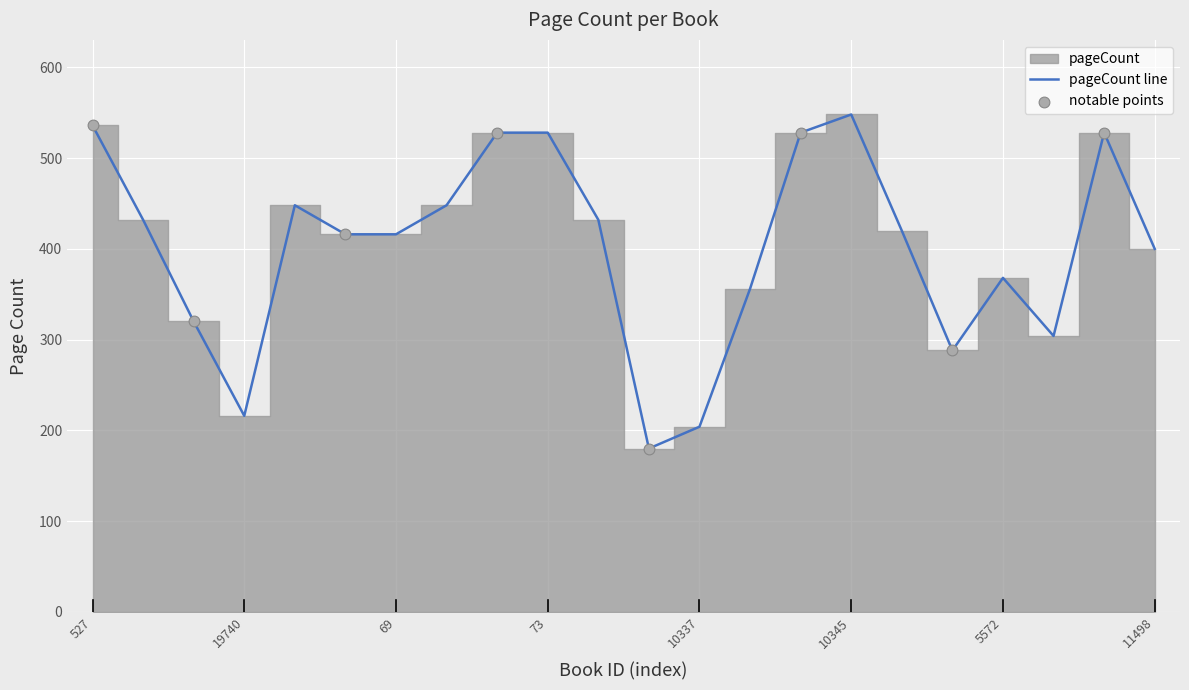

What is the change in value from 528 to 19740?

-216